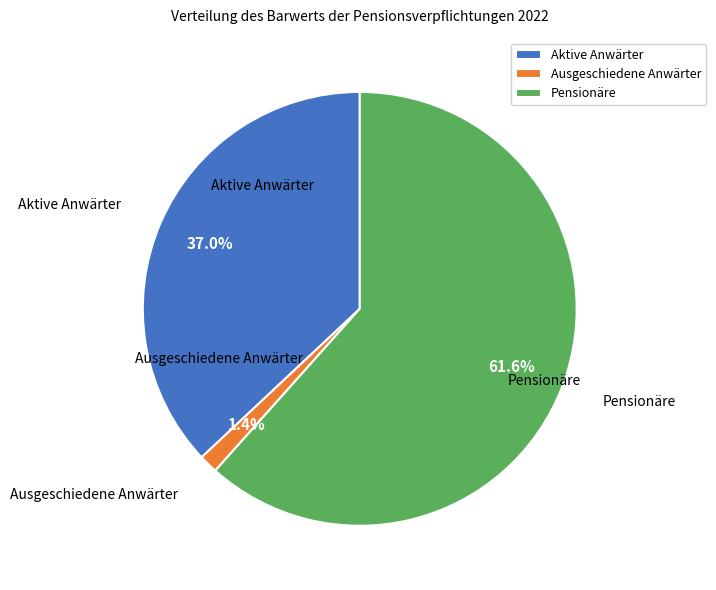

To the nearest percent, what is the average slice percentage?

33%